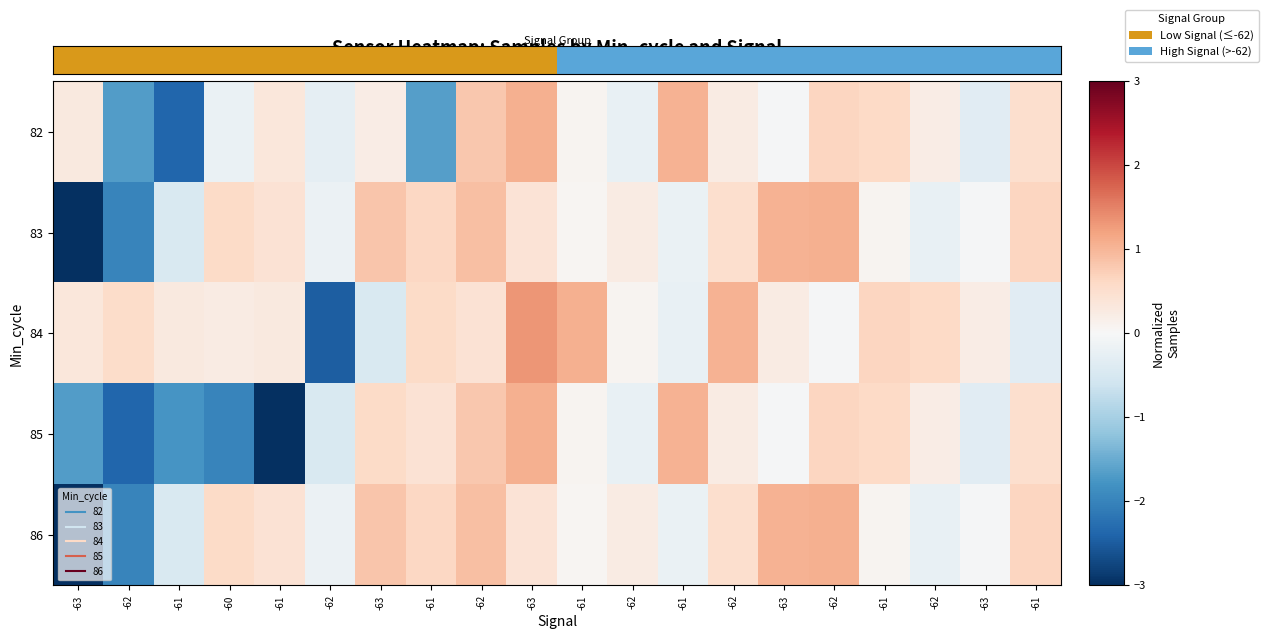

How many data points does each series have?

20